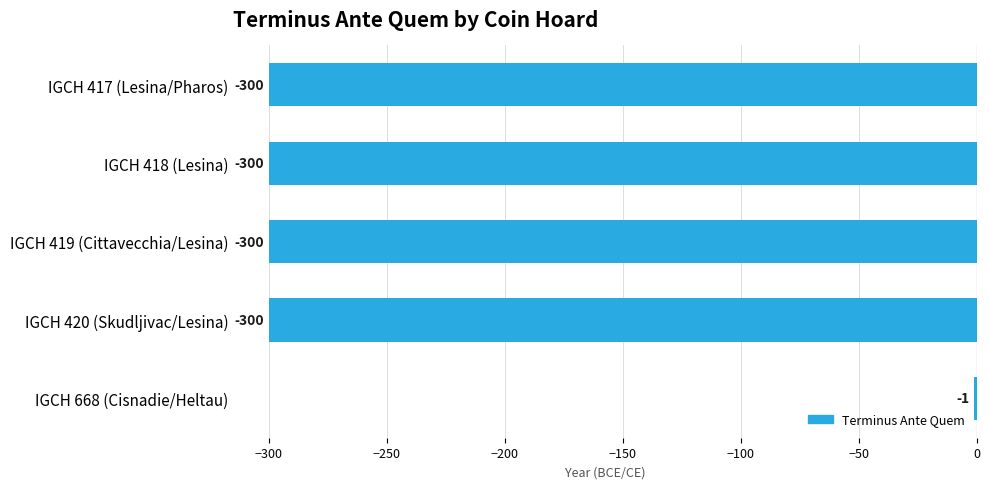

How many categories are shown in the chart?

5